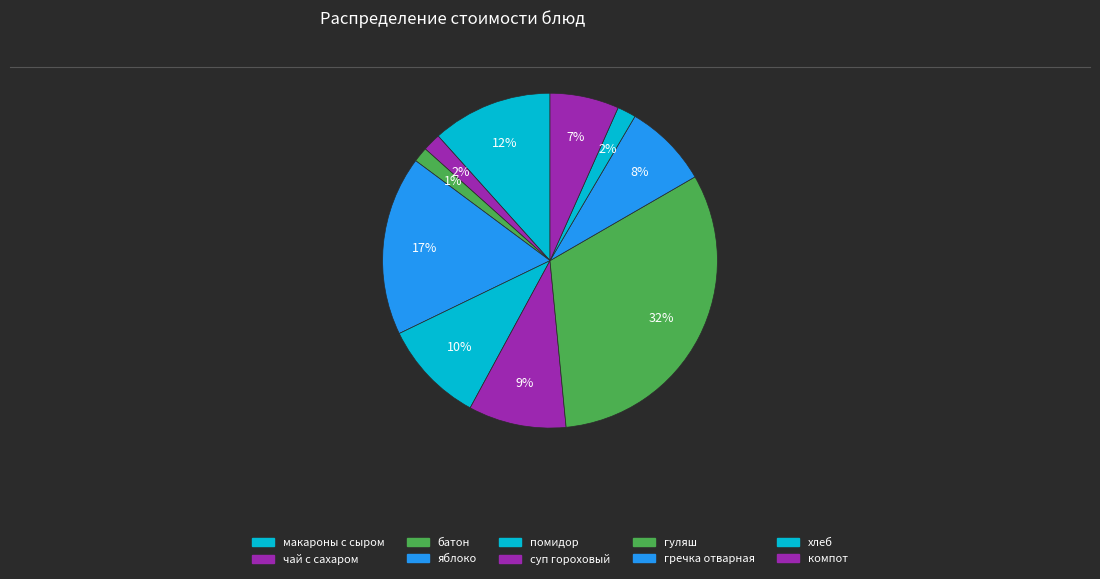

The чай с сахаром slice represents 1% of the pie. True or false?

False